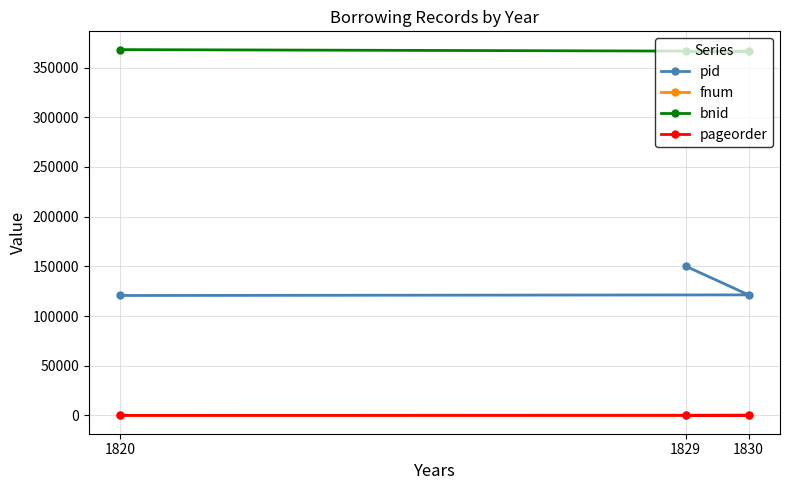

Reading left to right, transcribe all the data shown in this chart.

pid: 1820=120670	1830=121288	1829=150127
fnum: 1820=119	1830=325	1829=66
bnid: 1820=367991	1830=366341	1829=366125
pageorder: 1820=11	1830=29	1829=10